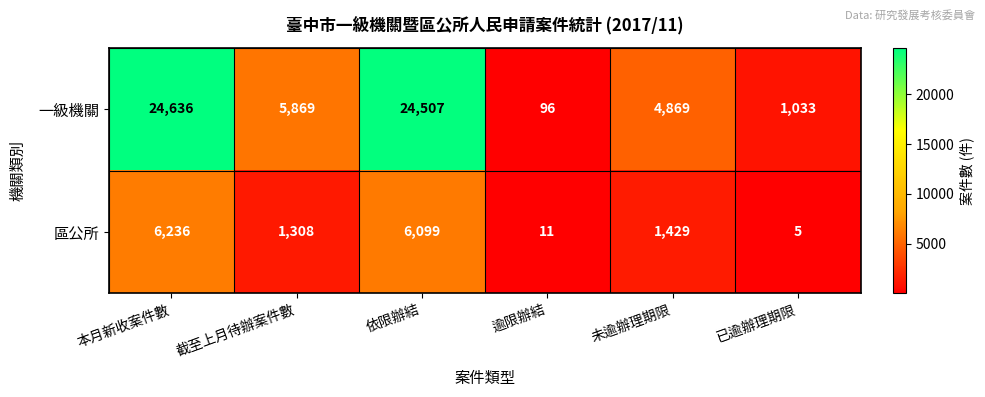

Reading left to right, what are all the values shown in this chart?

一級機關: 本月新收案件數=24636	截至上月待辦案件數=5869	依限辦結=24507	逾限辦結=96	未逾辦理期限=4869	已逾辦理期限=1033
區公所: 本月新收案件數=6236	截至上月待辦案件數=1308	依限辦結=6099	逾限辦結=11	未逾辦理期限=1429	已逾辦理期限=5